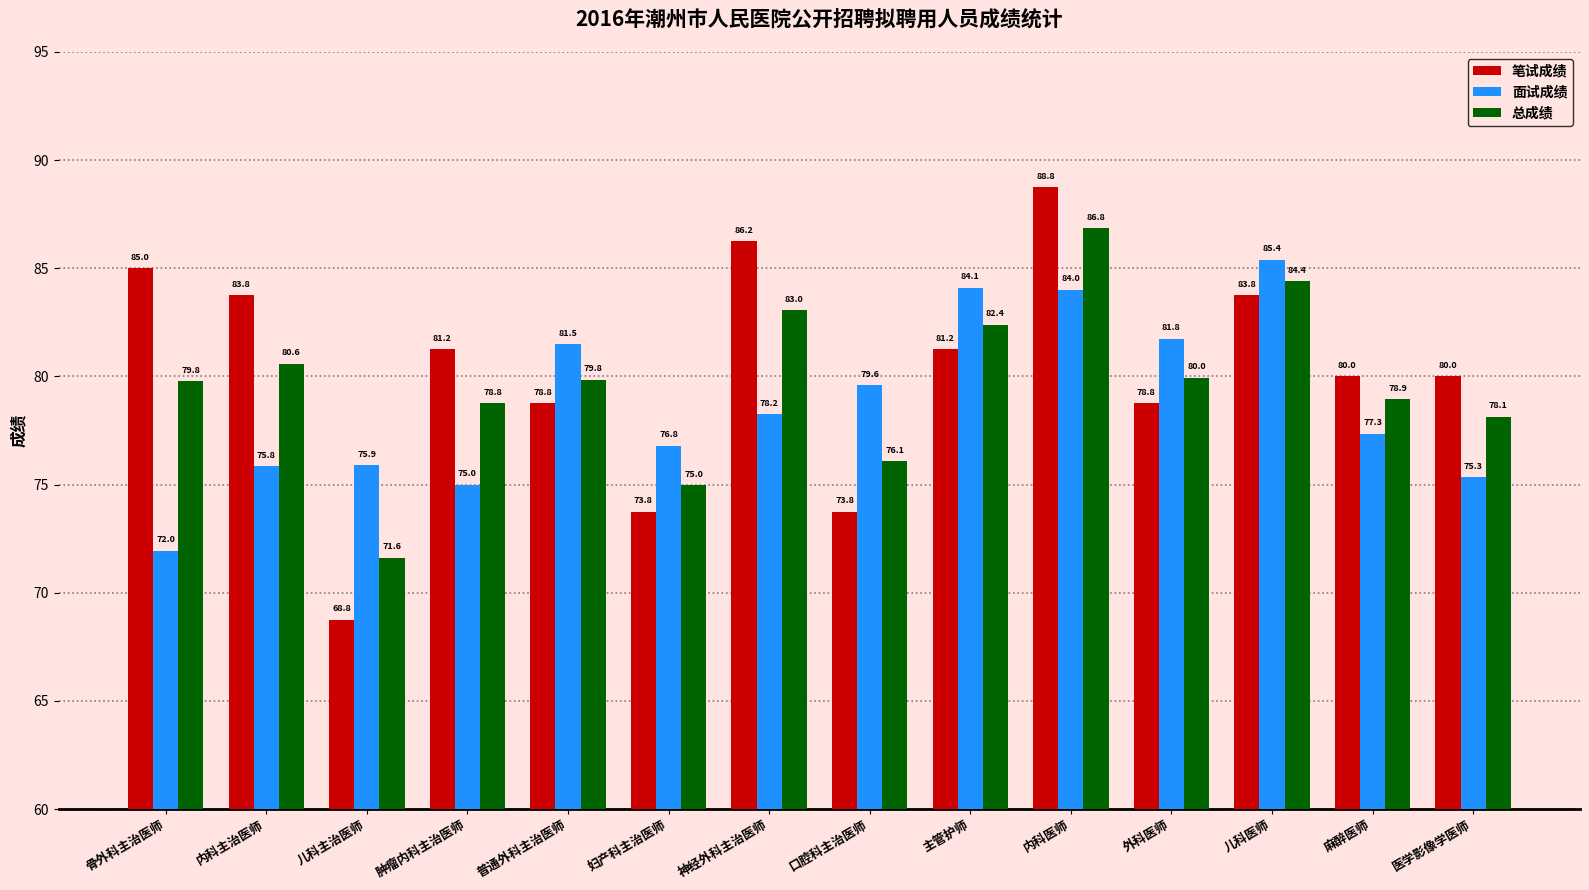

Are the bars grouped side by side (vs. stacked)?

Yes